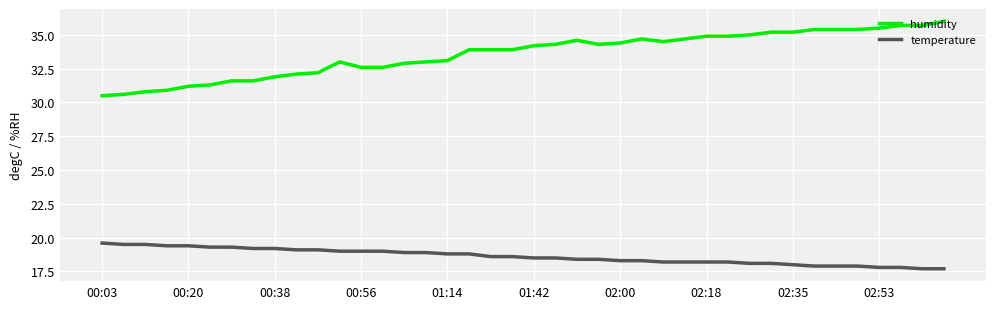

What is the difference between the maximum and minimum values in the temperature series?

1.9